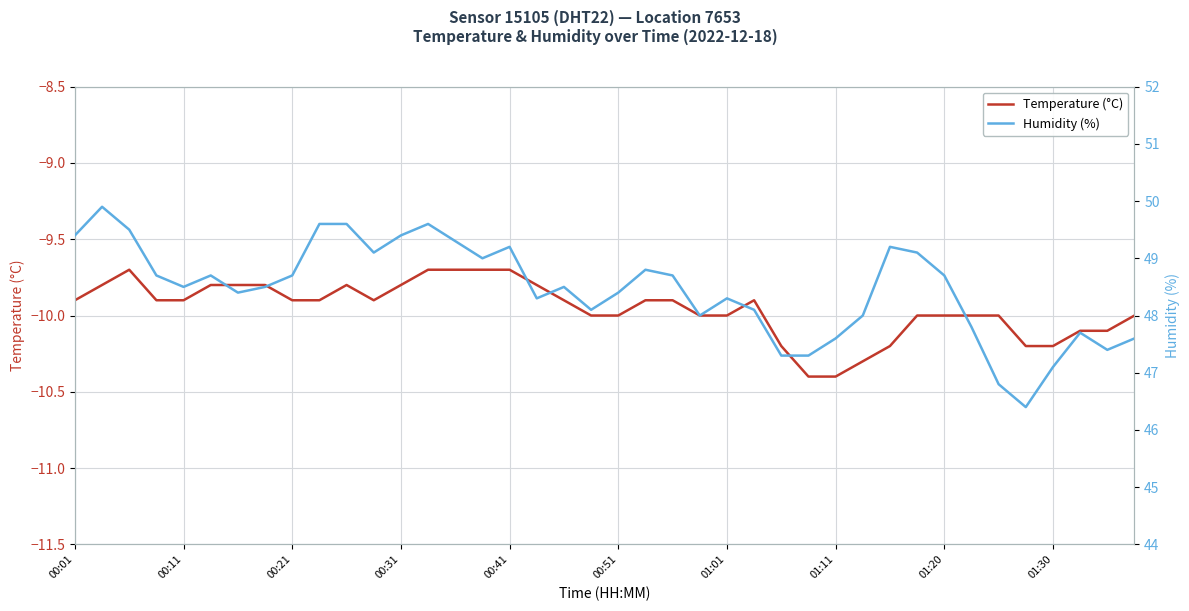

The value of Humidity (%) at 39 is 47.6. True or false?

True